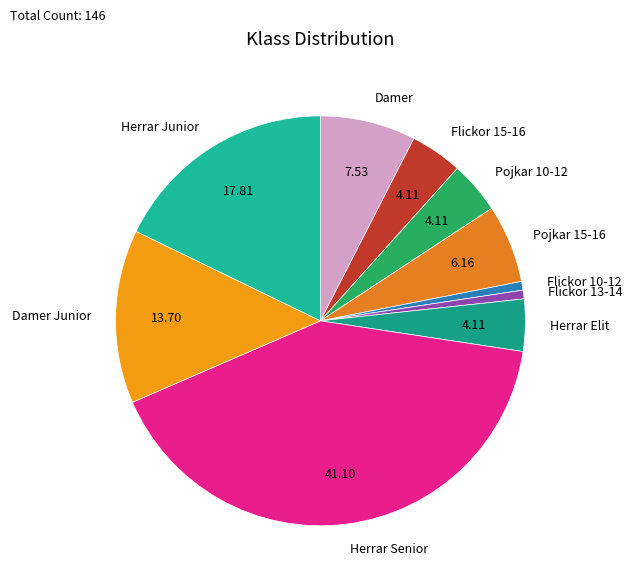

Between Herrar Senior and Damer Junior, which is larger?

Herrar Senior